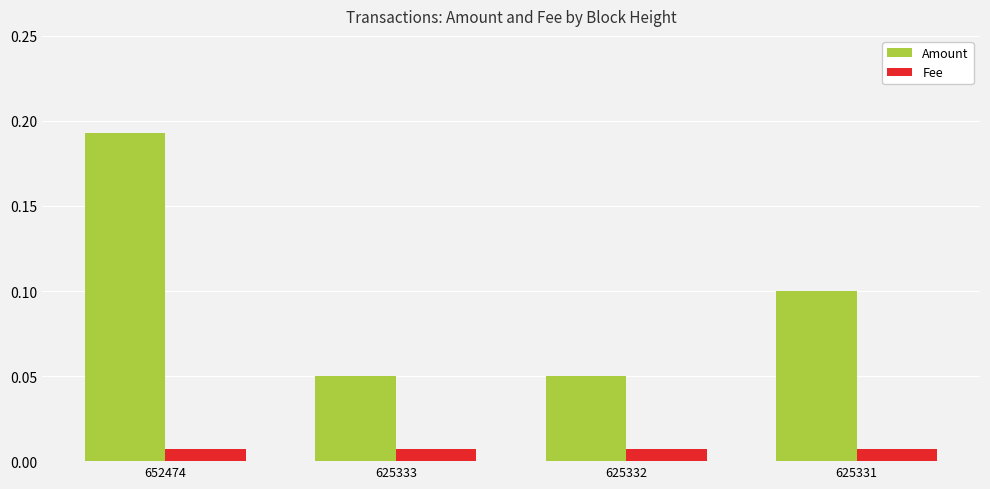

At 625332, list the series in order from largest to smallest.

Amount, Fee